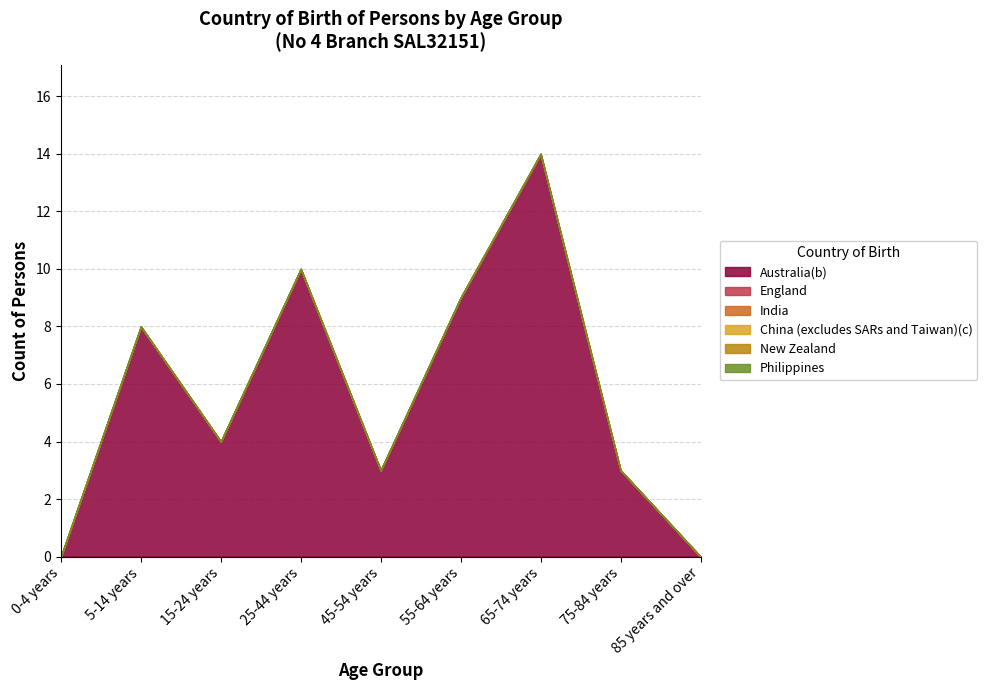

Reading left to right, transcribe all the data shown in this chart.

Australia(b): 0	8	4	10	3	9	14	3	0
England: 0	0	0	0	0	0	0	0	0
India: 0	0	0	0	0	0	0	0	0
China (excludes SARs and Taiwan)(c): 0	0	0	0	0	0	0	0	0
New Zealand: 0	0	0	0	0	0	0	0	0
Philippines: 0	0	0	0	0	0	0	0	0